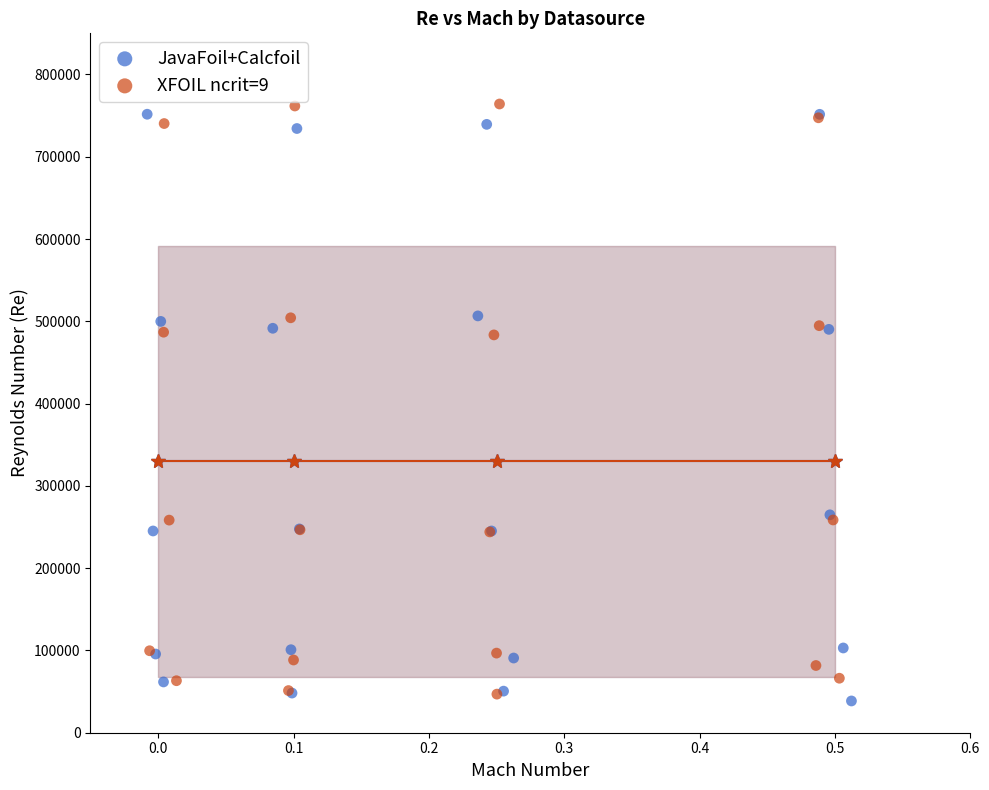

What are all the series names shown in the legend?

JavaFoil+Calcfoil, XFOIL ncrit=9